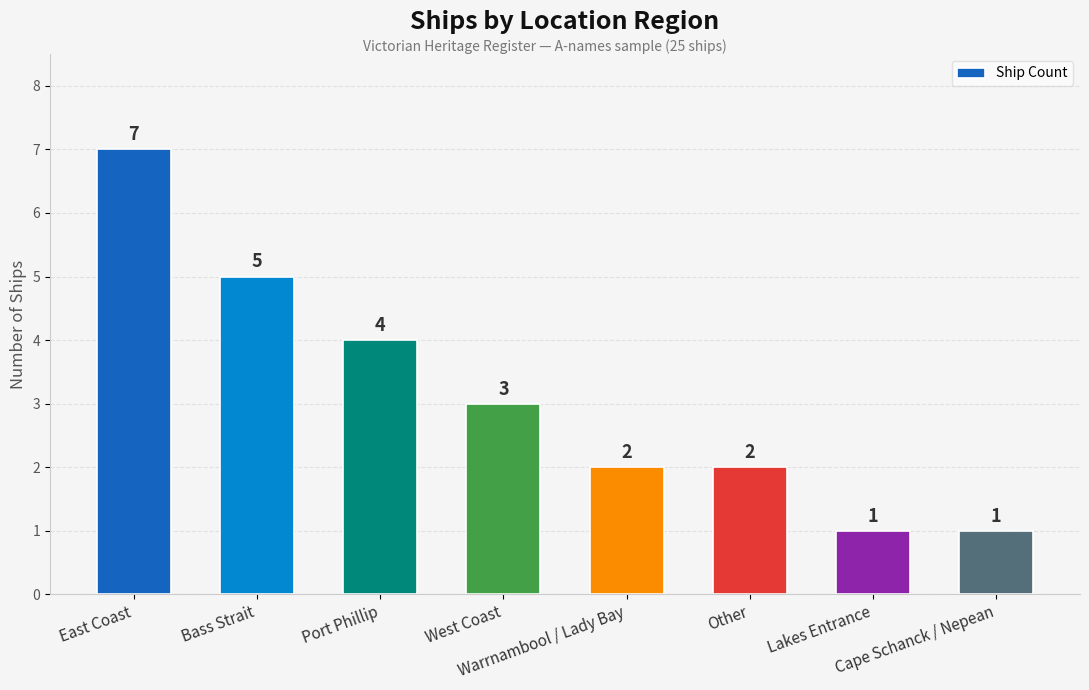

What is the average value?

3